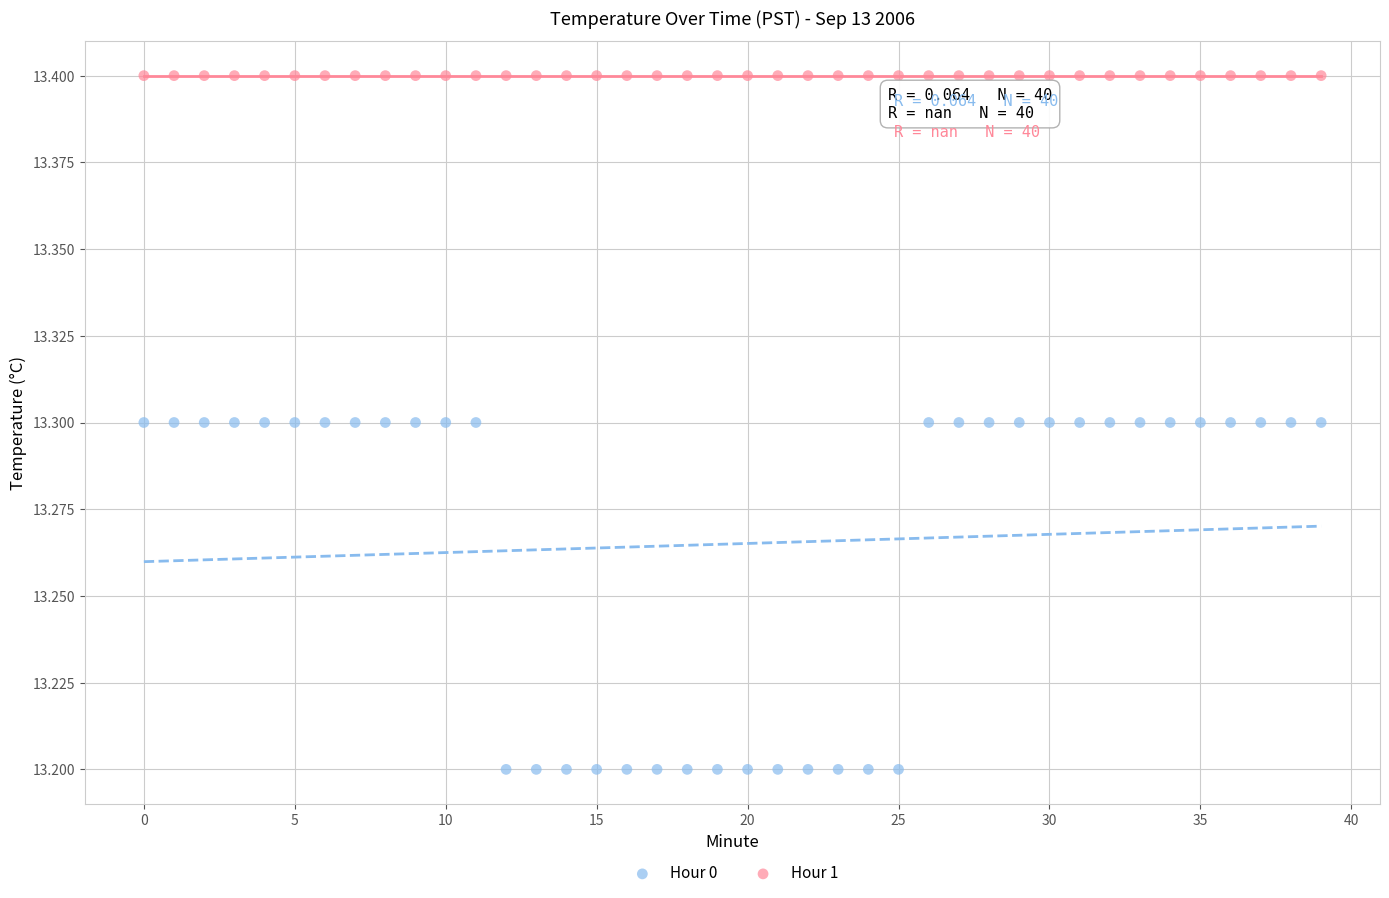

Which series contains the lowest Y value?

Hour 0